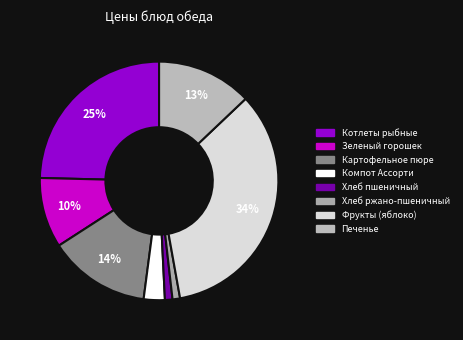

To the nearest percent, what is the average slice percentage?

13%